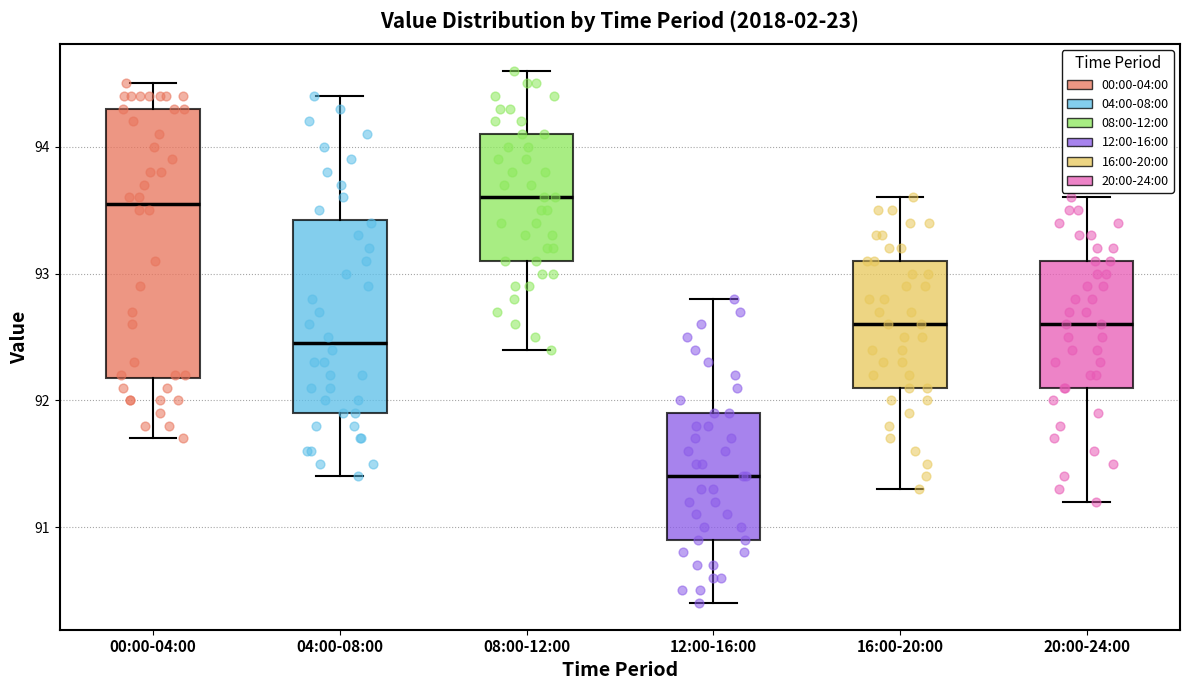

Which box's median line is the lowest?

12:00-16:00